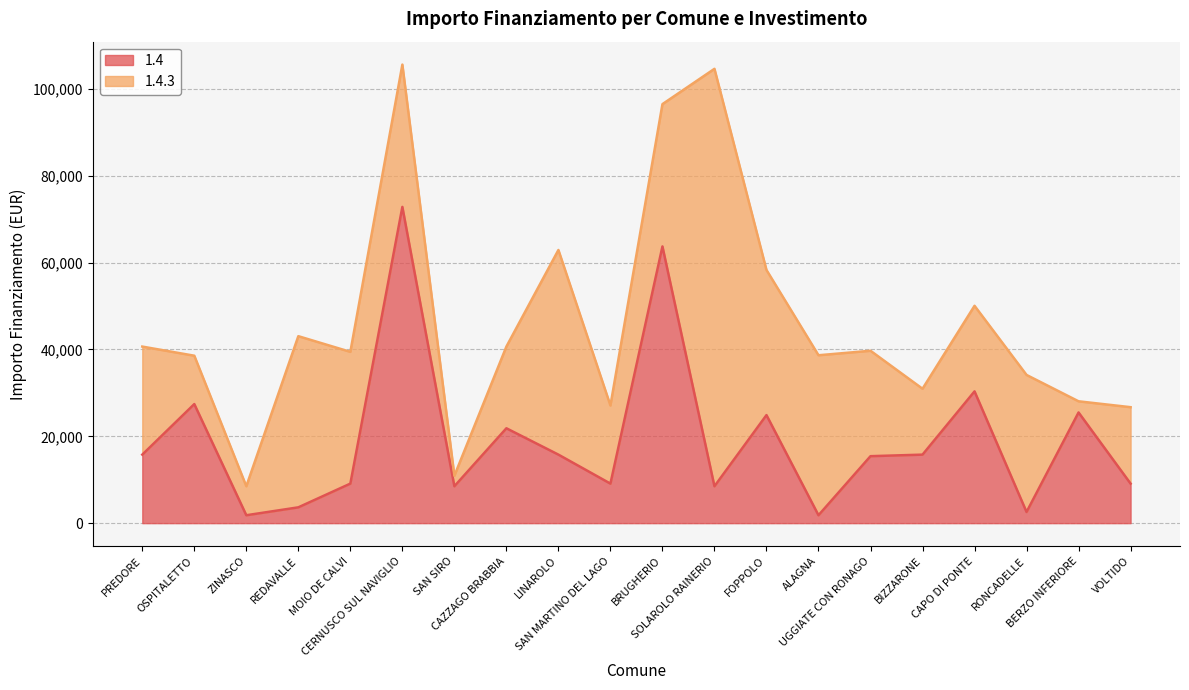

What is the value of the 14th point from the left?

1821